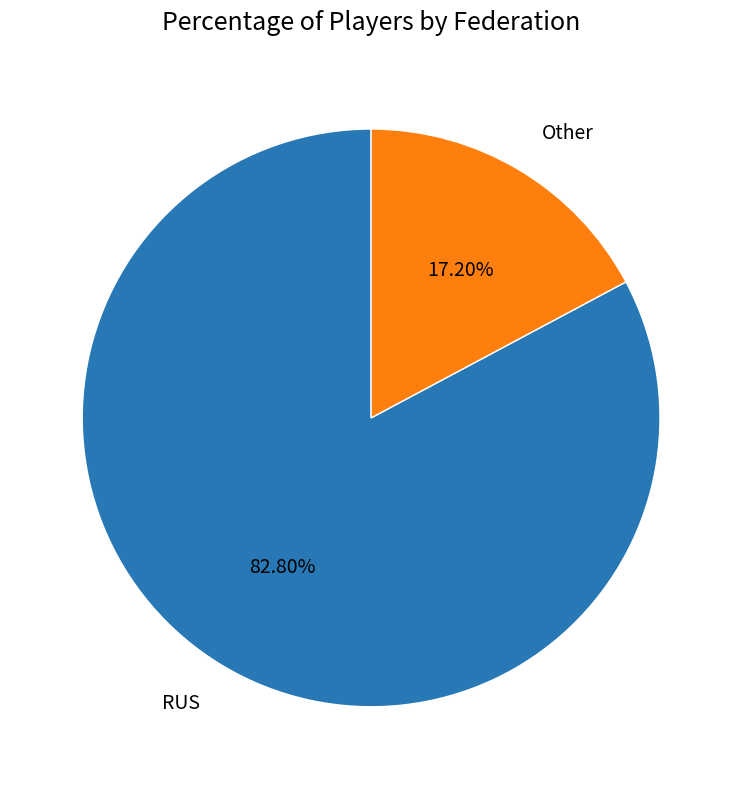

Approximately how many times larger is the value at Other compared to RUS?

0.2